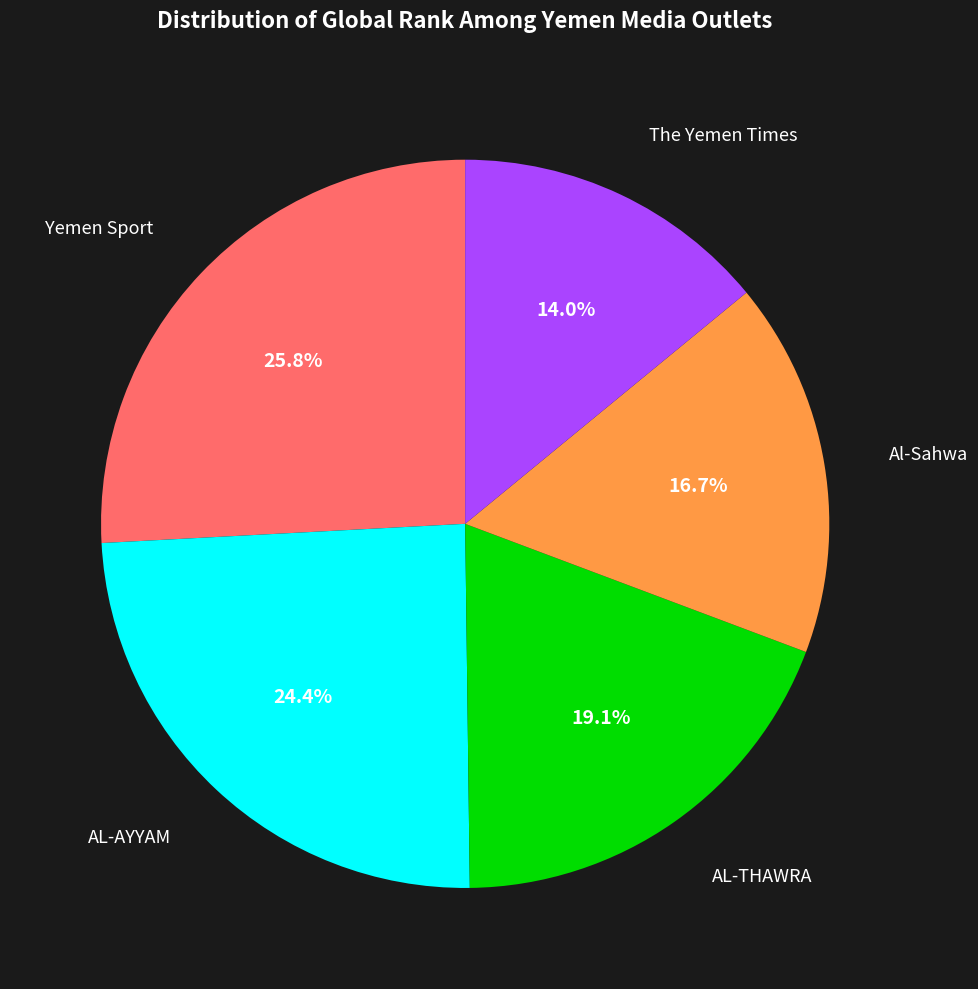

Does any single category account for the majority?

No